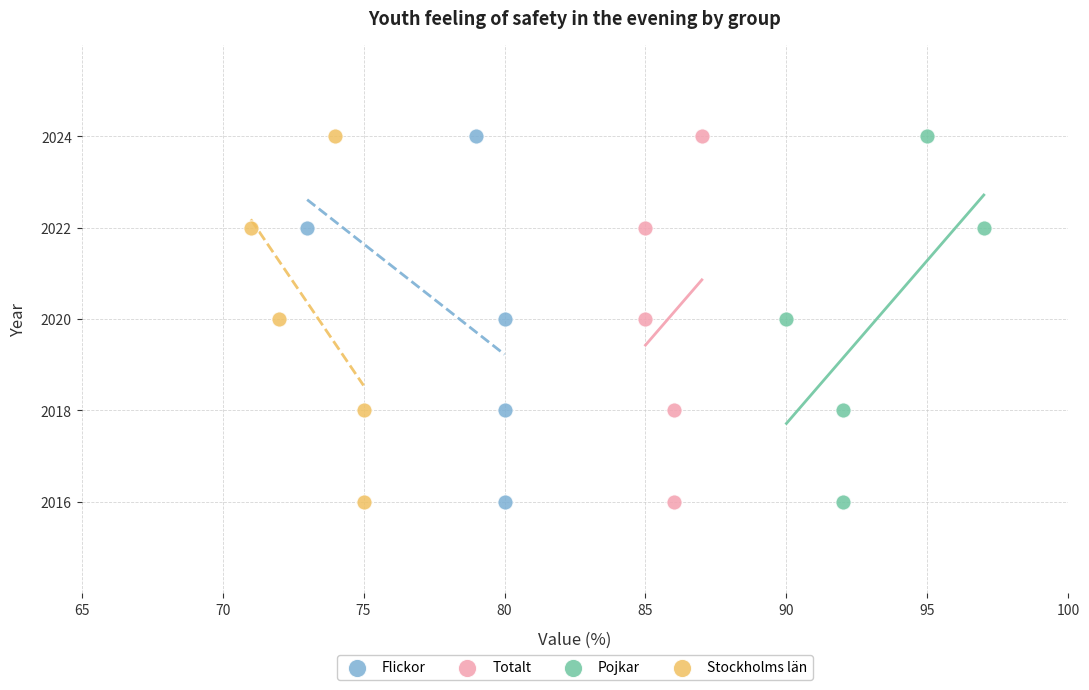

What are all the series names shown in the legend?

Flickor, Totalt, Pojkar, Stockholms län